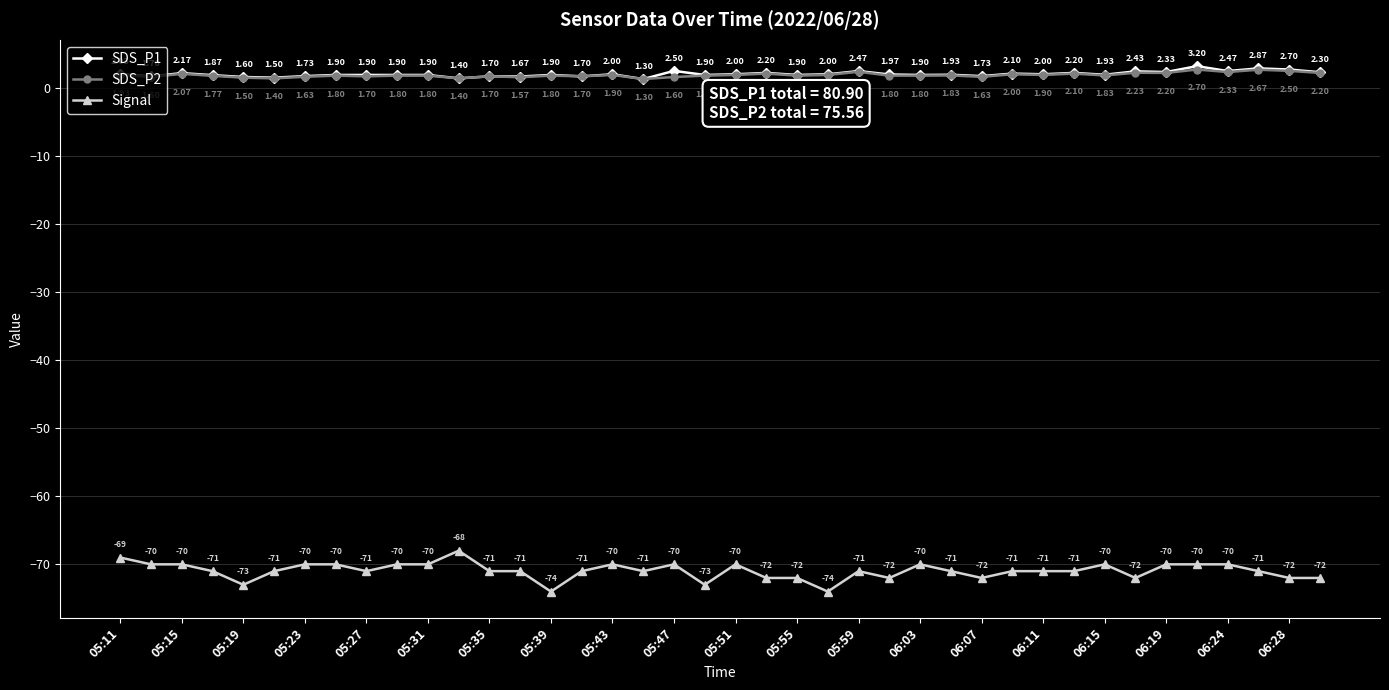

Rank the series by their maximum value, from highest to lowest.

SDS_P1, SDS_P2, Signal